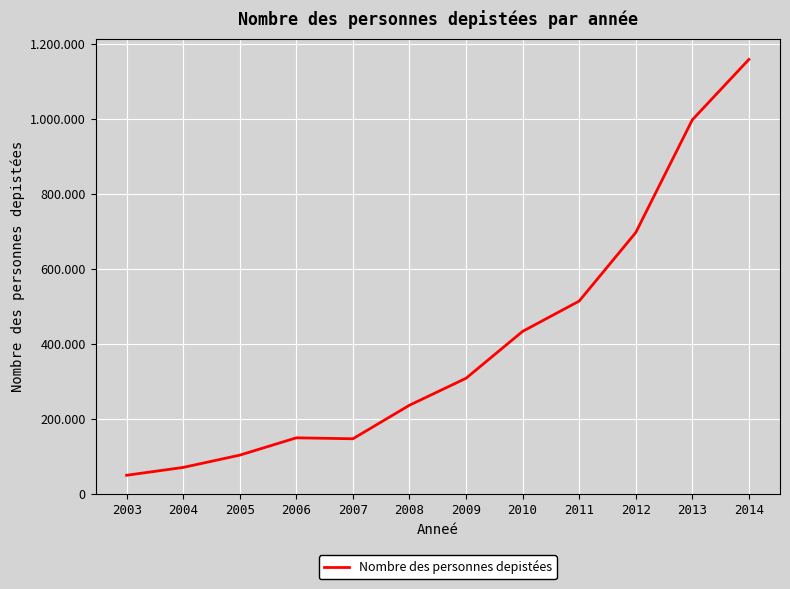

Approximately how many times larger is the value at 2012 compared to 2006?

4.6